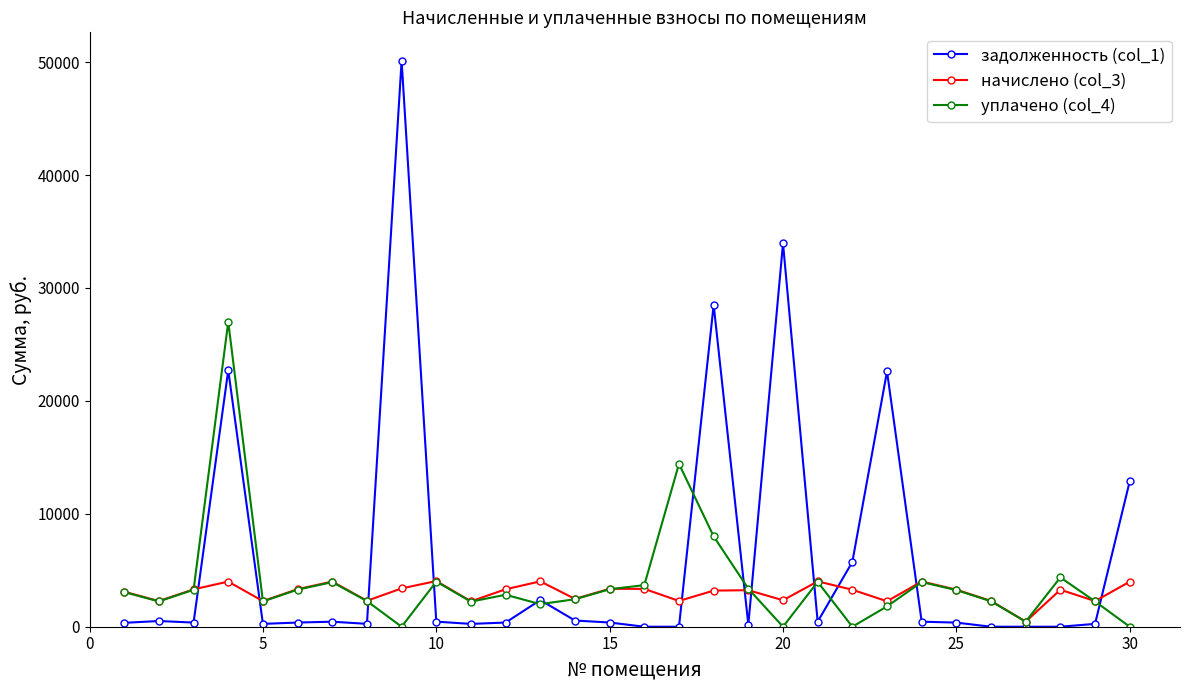

How many values in the начислено (col_3) series are below 3275?

14